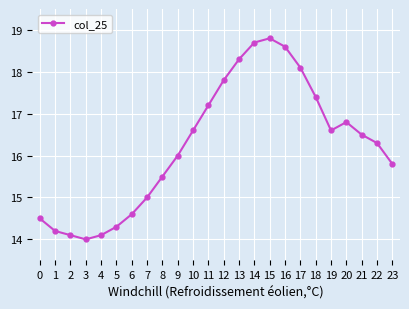

At which category does the chart reach its peak across all series?

15